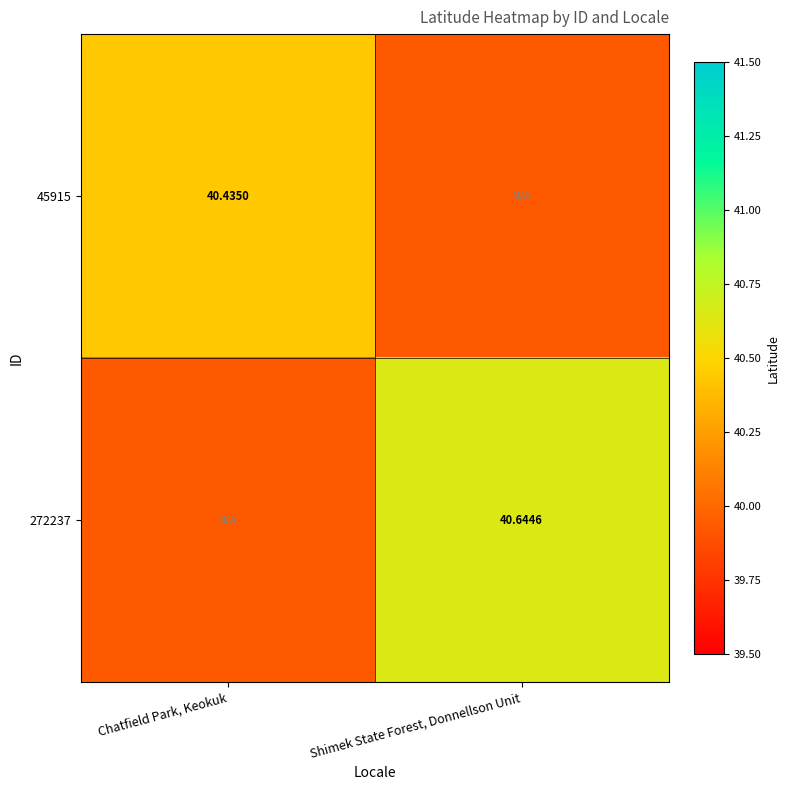

How many data points in 272237 are less than 40?

1